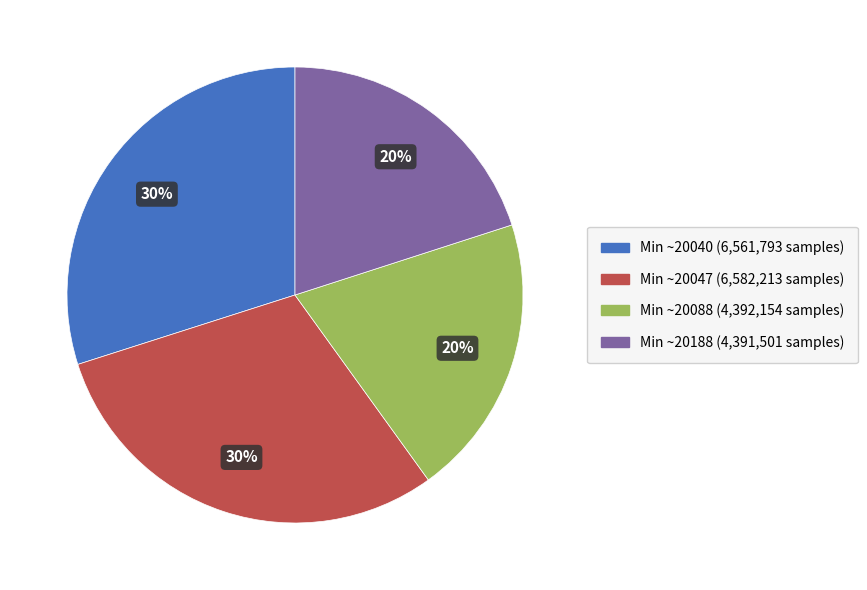

To the nearest percent, what is the difference between the largest and smallest slice percentages?

10%